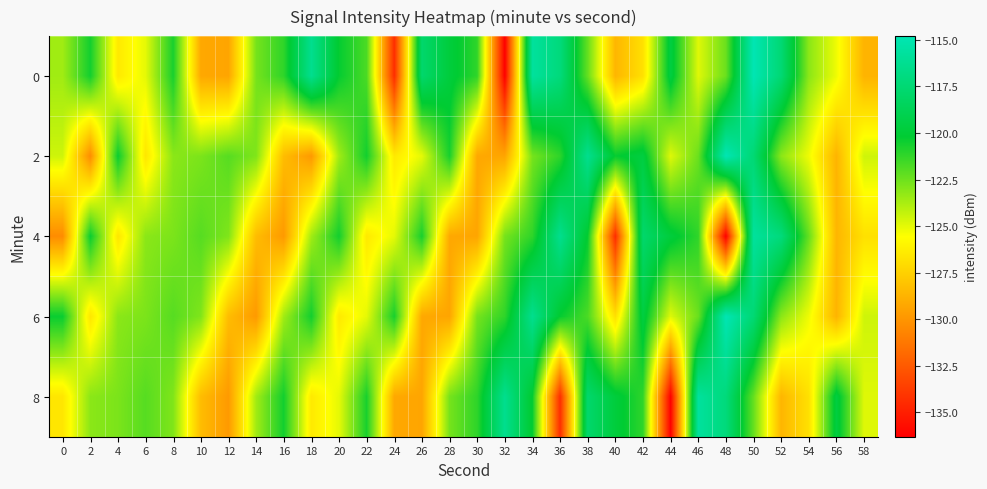

Between 12 and 56, which is larger?

56